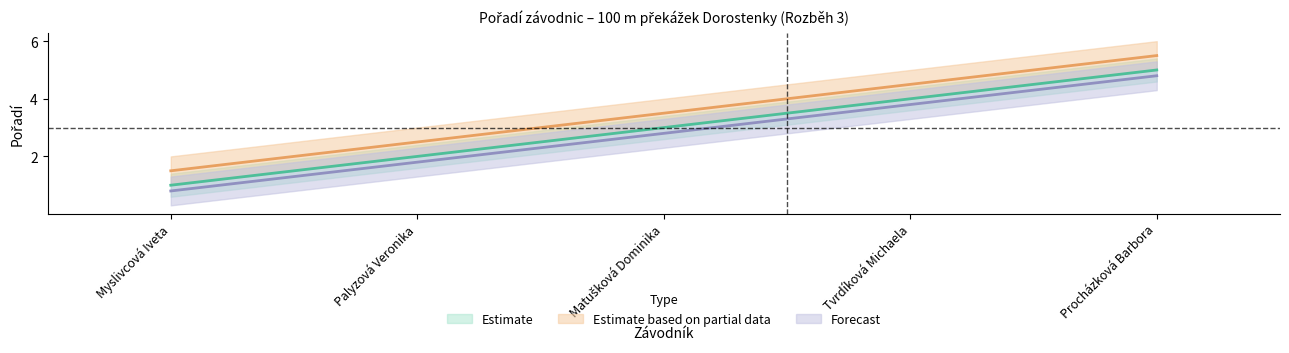

Reading left to right, extract all data points from this chart.

Estimate: 1.0	2.0	3.0	4.0	5.0
Estimate based on partial data: 1.5	2.5	3.5	4.5	5.5
Forecast: 0.8	1.8	2.8	3.8	4.8